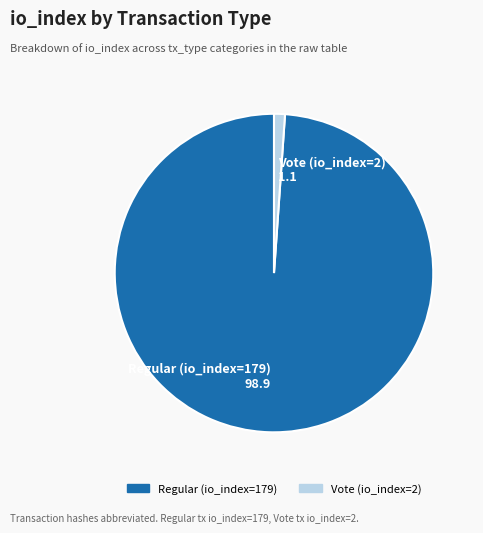

Is Regular (io_index=179) 98.9 the majority of the pie?

Yes